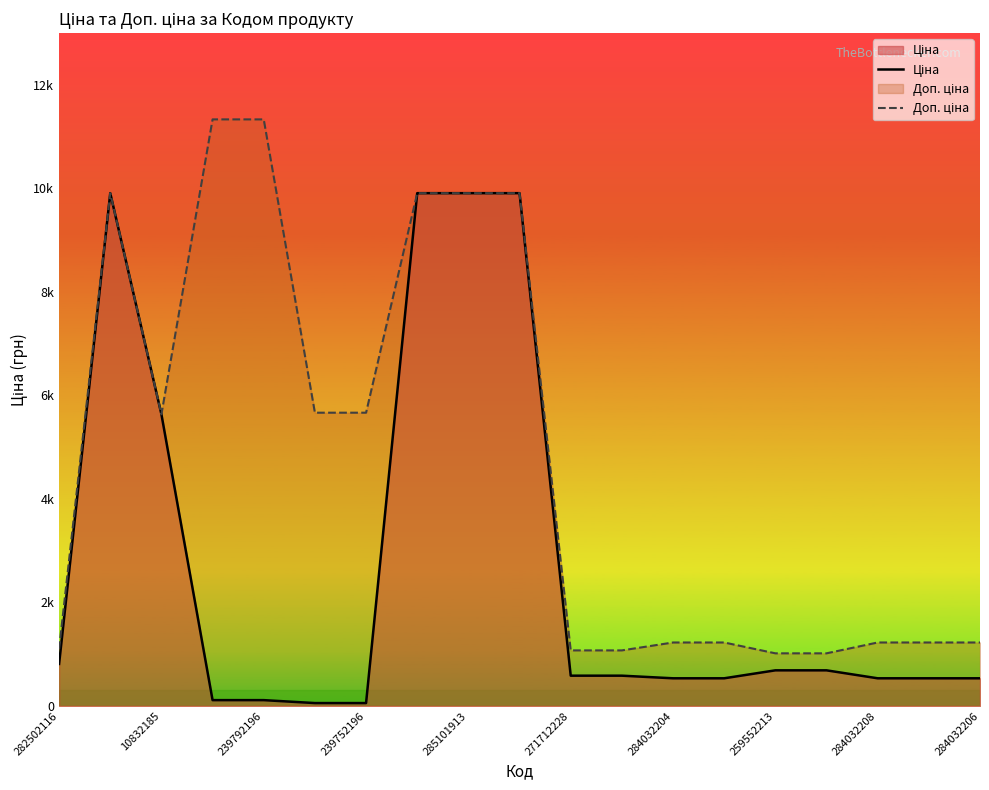

At how many categories does at least one series exceed 7563?

6